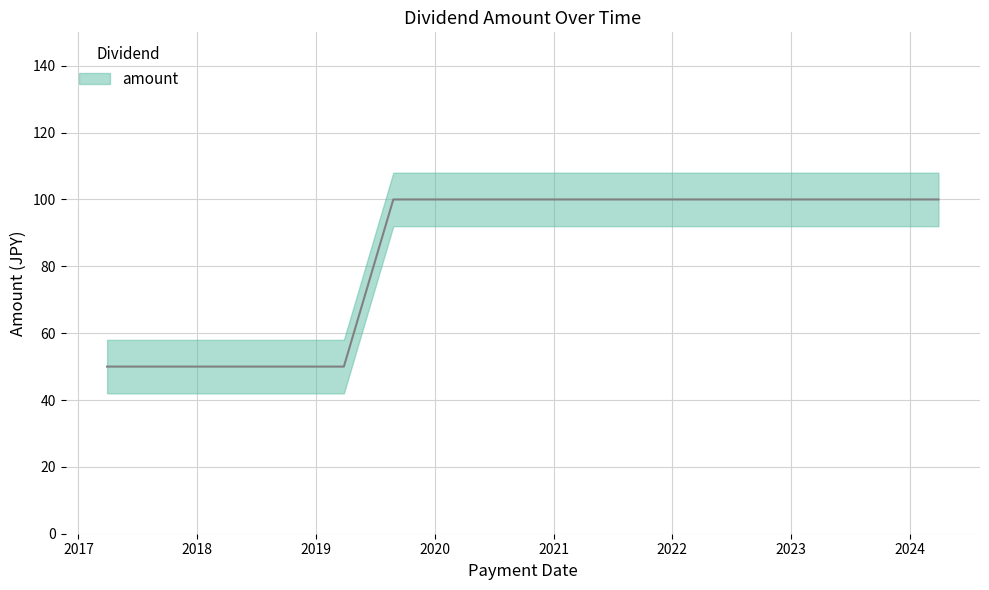

At which label is the value closest to 75?

2017-03-30